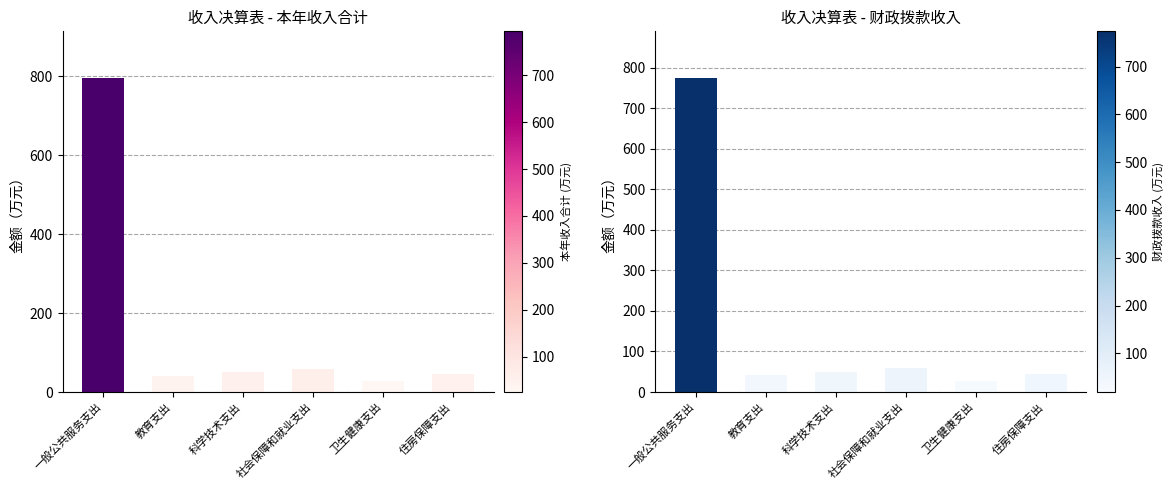

Which series changed the most between 社会保障和就业支出 and 住房保障支出?

本年收入合计